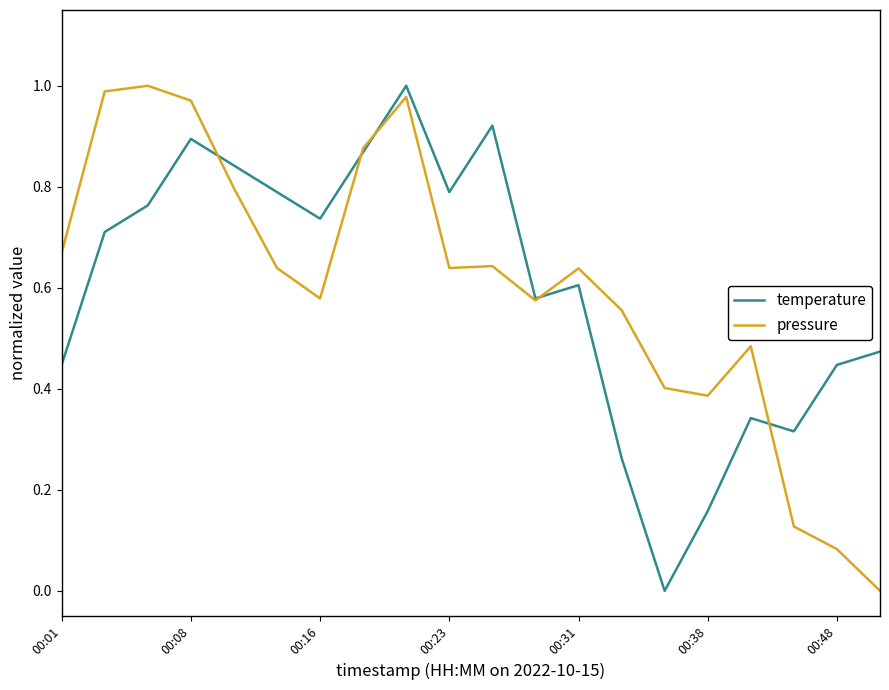

Does the chart display data point markers on the line(s)?

No